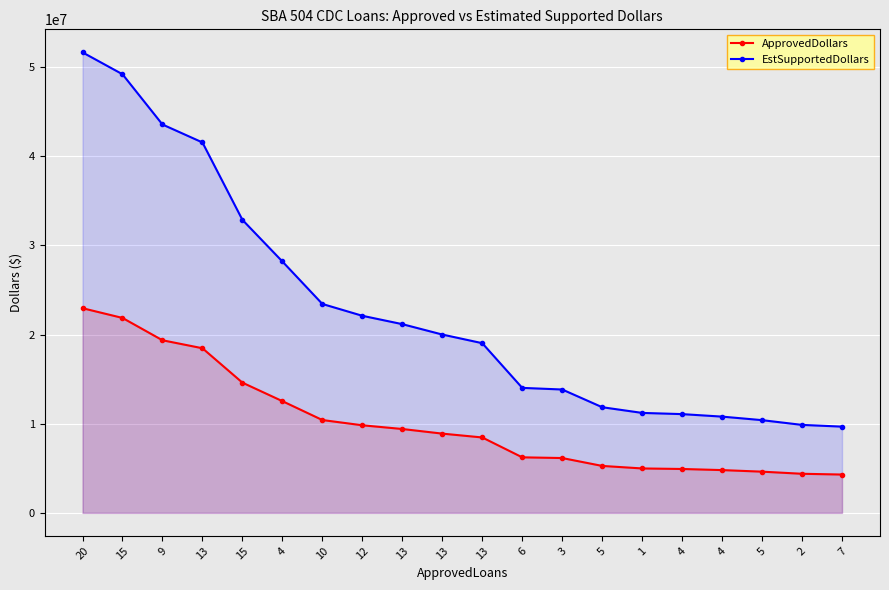

True or false: EstSupportedDollars has more than 0 interior local peaks.

False